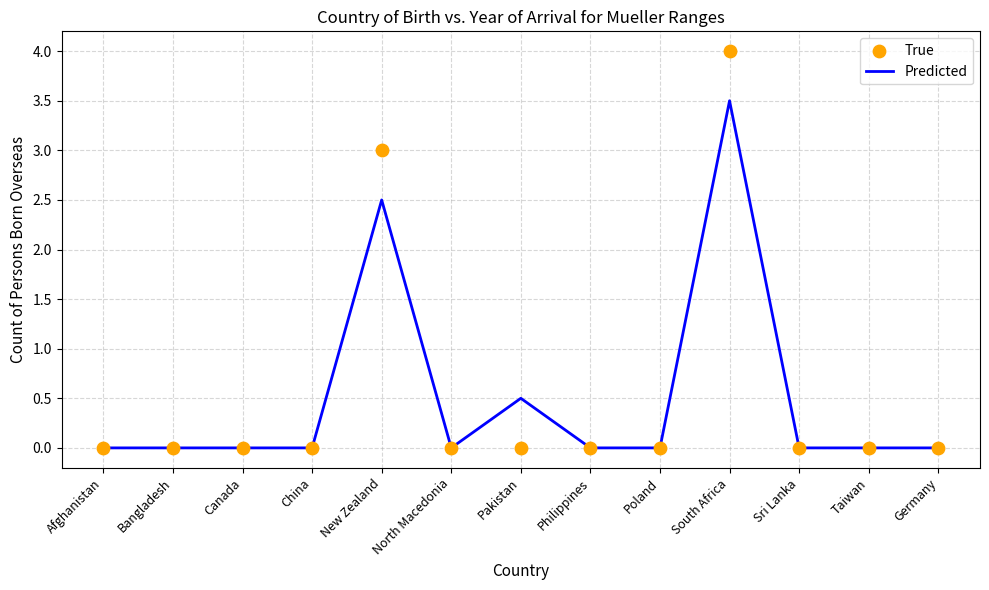

Which series contains the highest Y value?

True